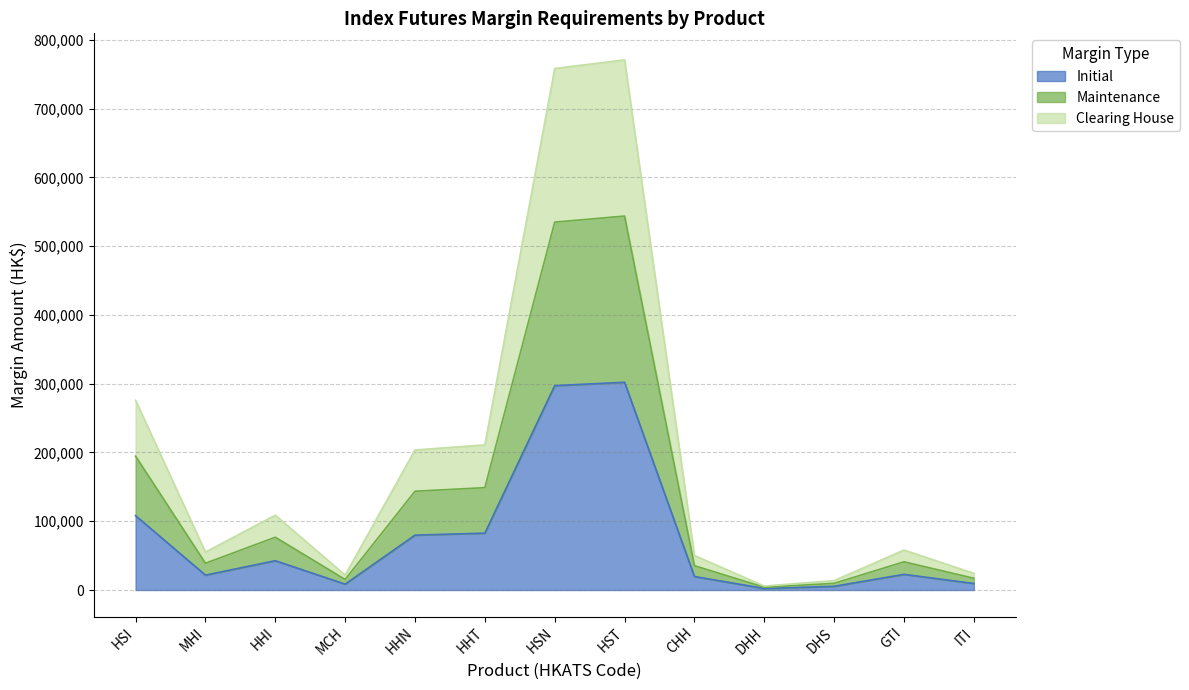

Between MCH and DHS, which is larger?

MCH